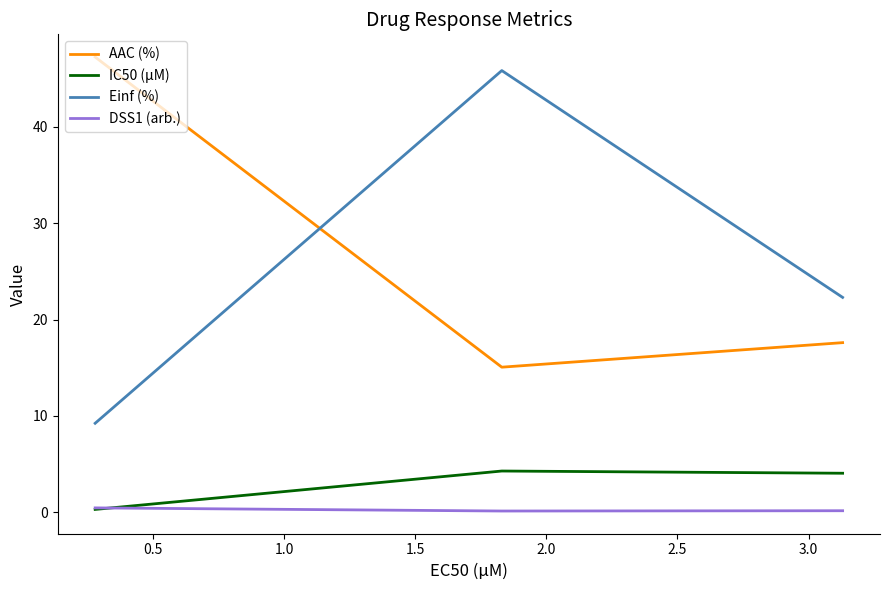

Rank the series by their maximum value, from lowest to highest.

DSS1 (arb.), IC50 (µM), Einf (%), AAC (%)